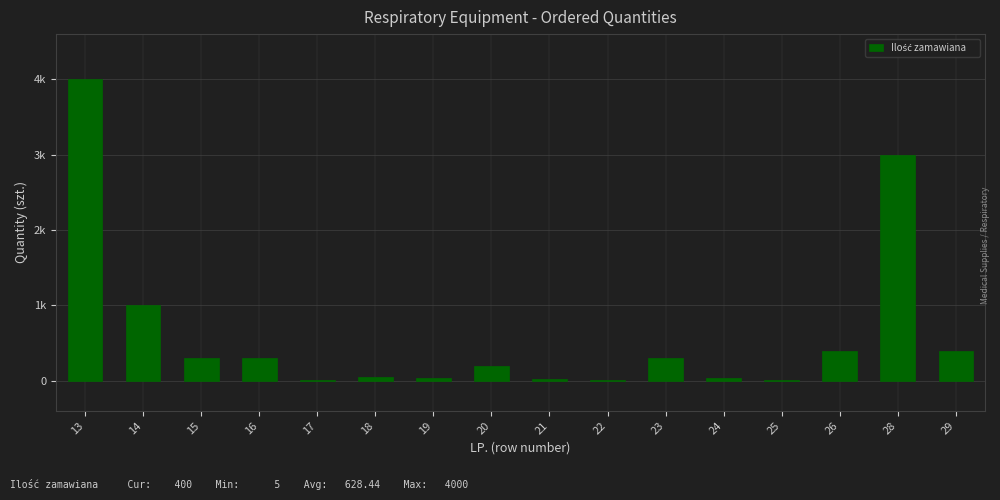

What is the value of the 11th bar from the left?

300